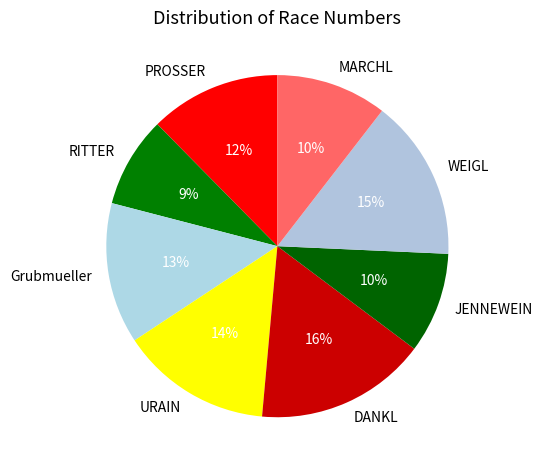

To the nearest percent, what is the combined percentage of JENNEWEIN and MARCHL?

20%